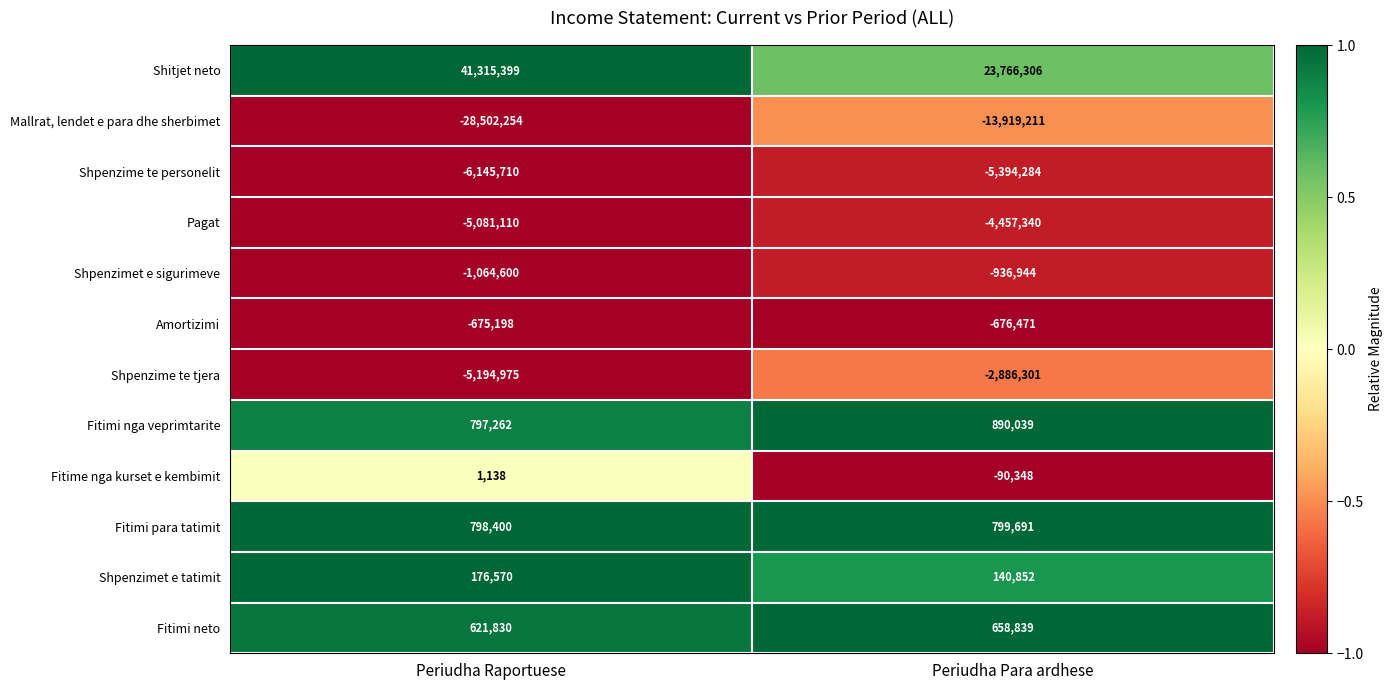

Is it true that Fitimi neto equals 621830 at Periudha Raportuese?

True